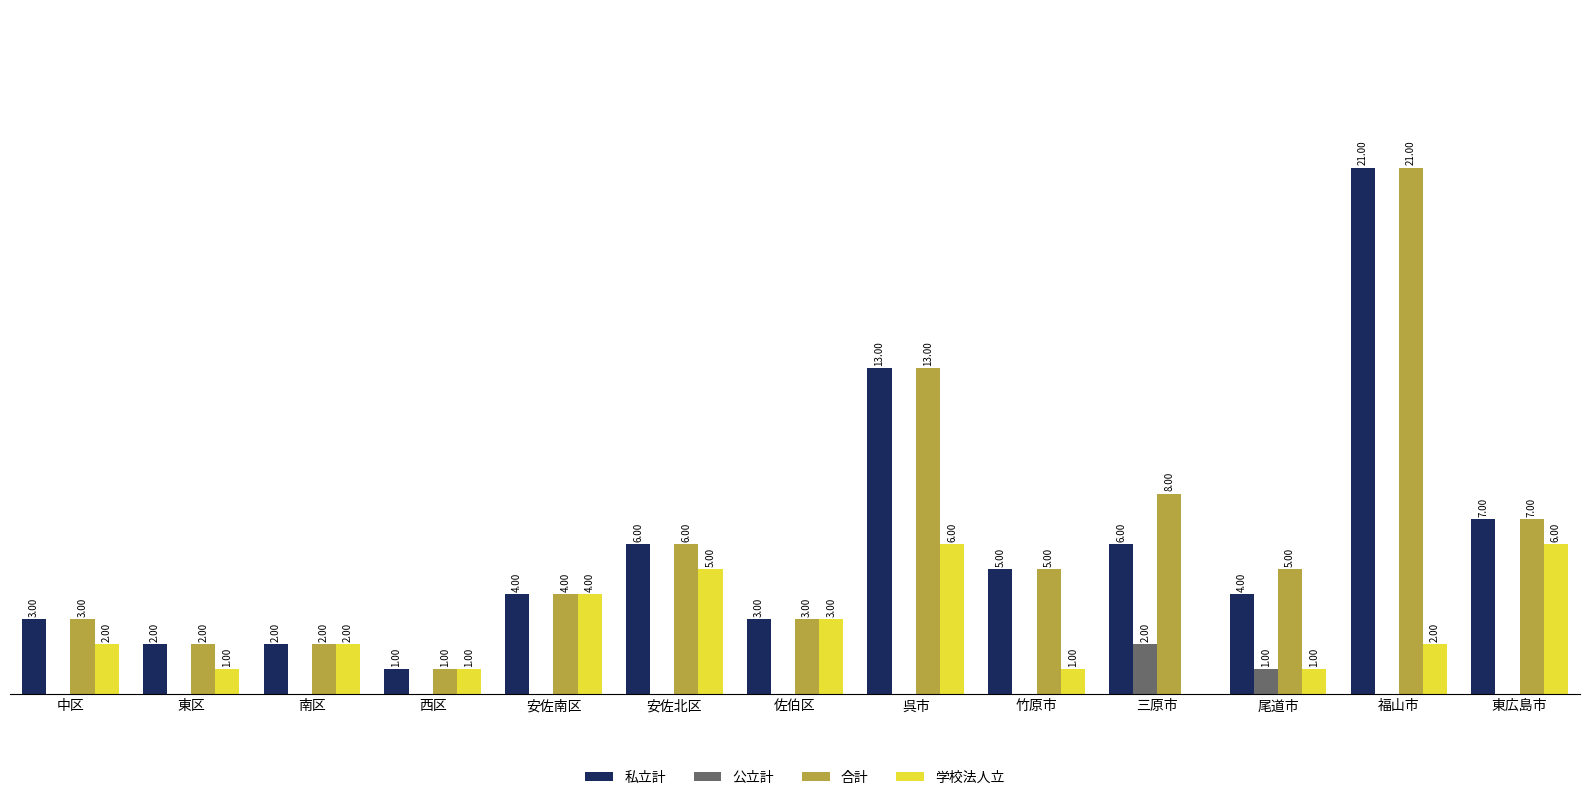

Which series changed the most between 東区 and 佐伯区?

学校法人立